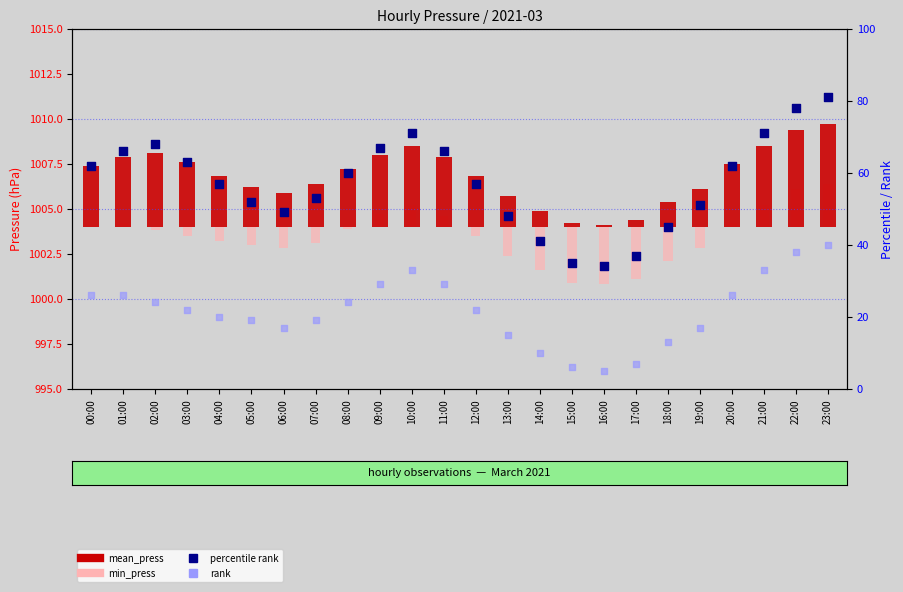

Which series reaches the minimum Y coordinate?

min_press